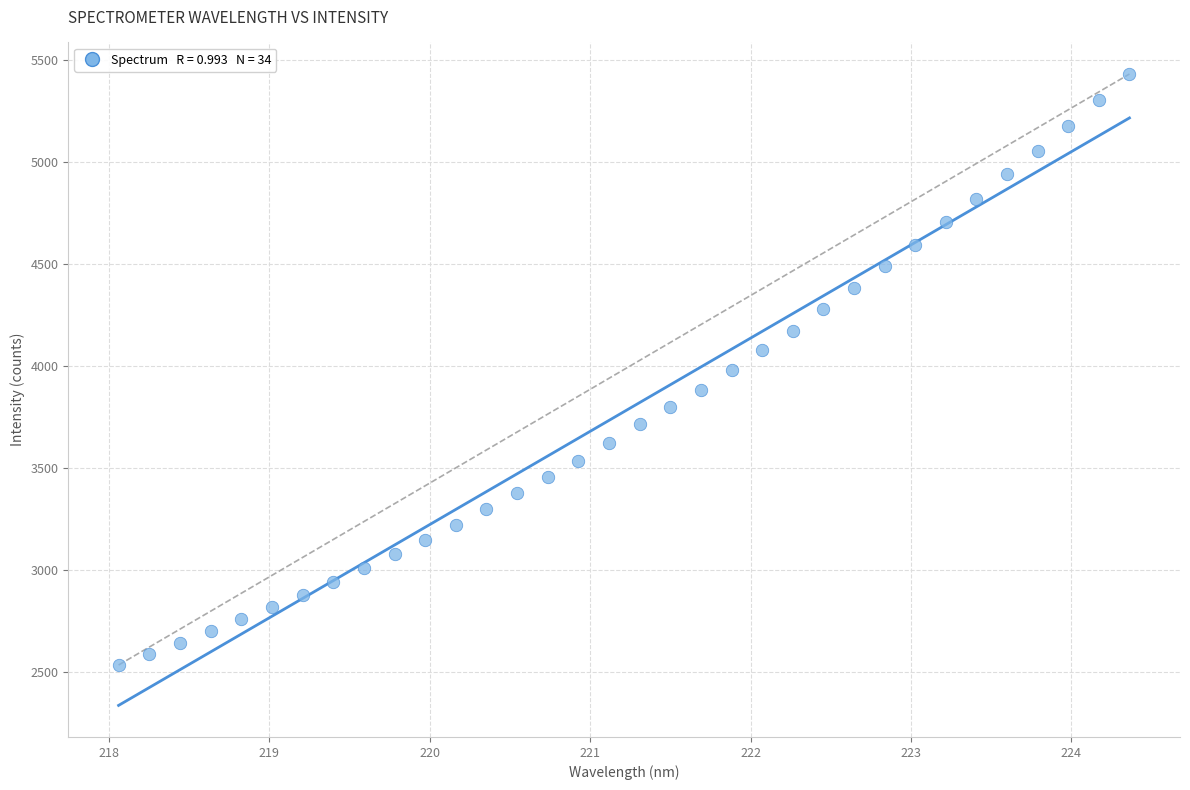

What is the range of X values (max minus min)?

6.3